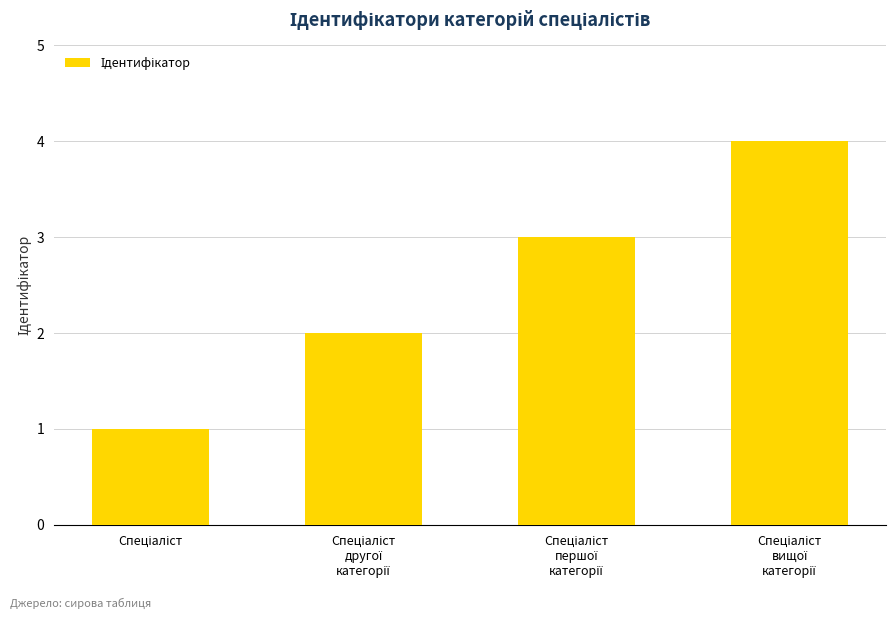

How many values are below 3?

2